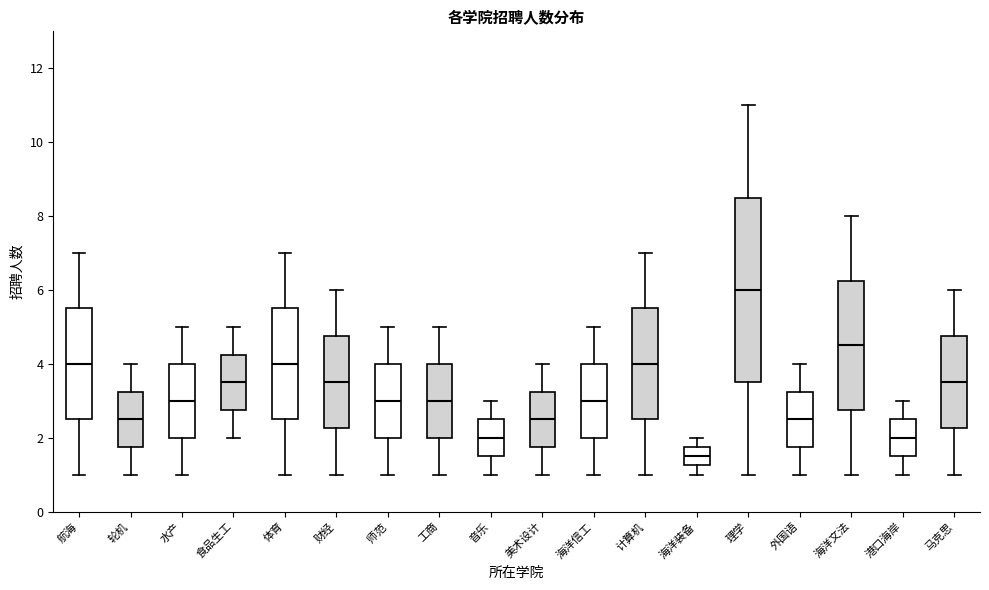

Comparing the boxes themselves (not the whiskers), which one is the tallest?

理学